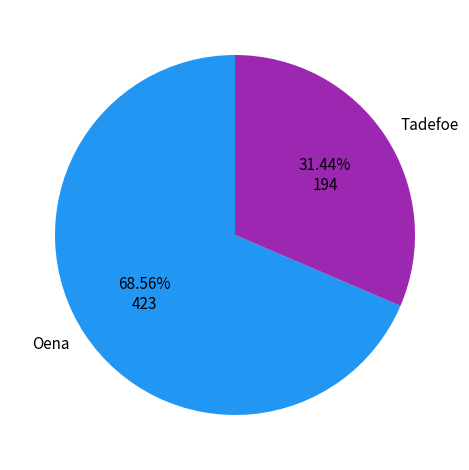

How many segments does this pie chart have?

2